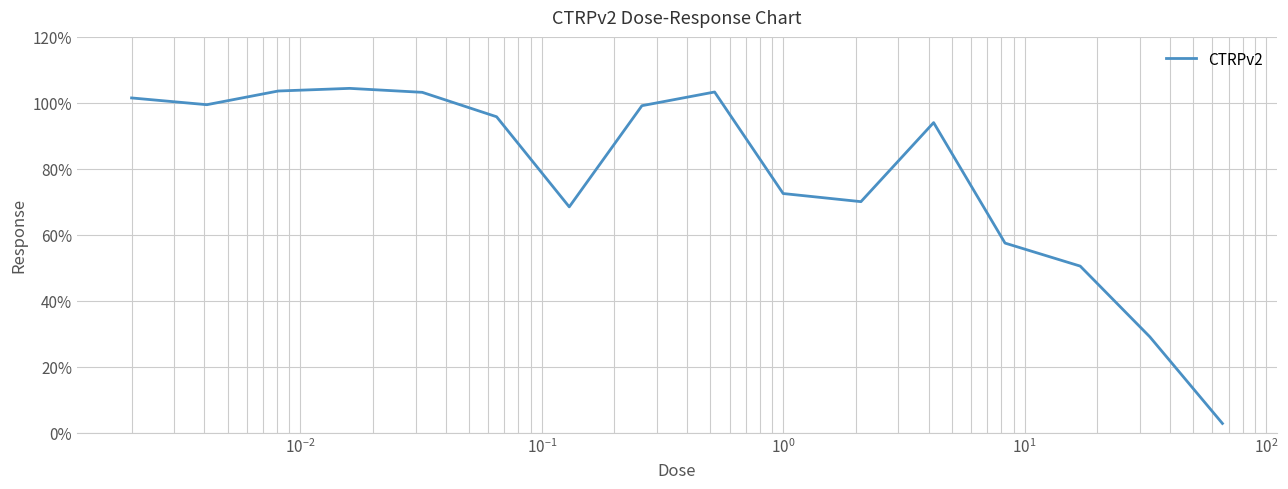

What is the difference between the maximum and minimum values?

101.5